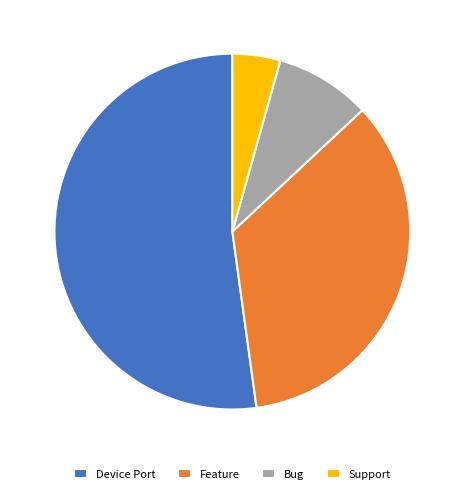

Combined, do Feature and Device Port account for over 50%?

Yes